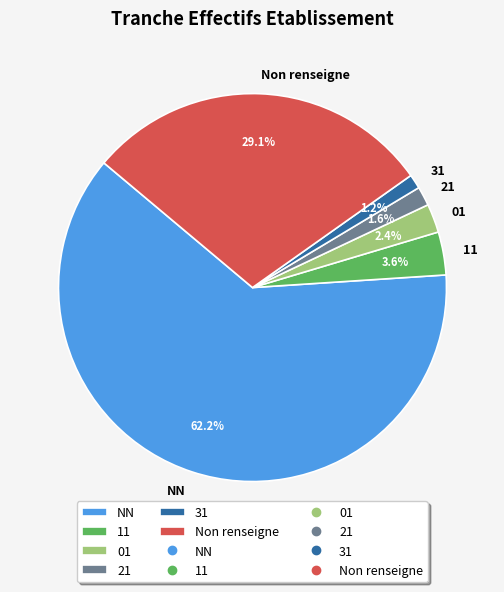

To the nearest percent, what is the difference between the 01 and 11 slice percentages?

1%